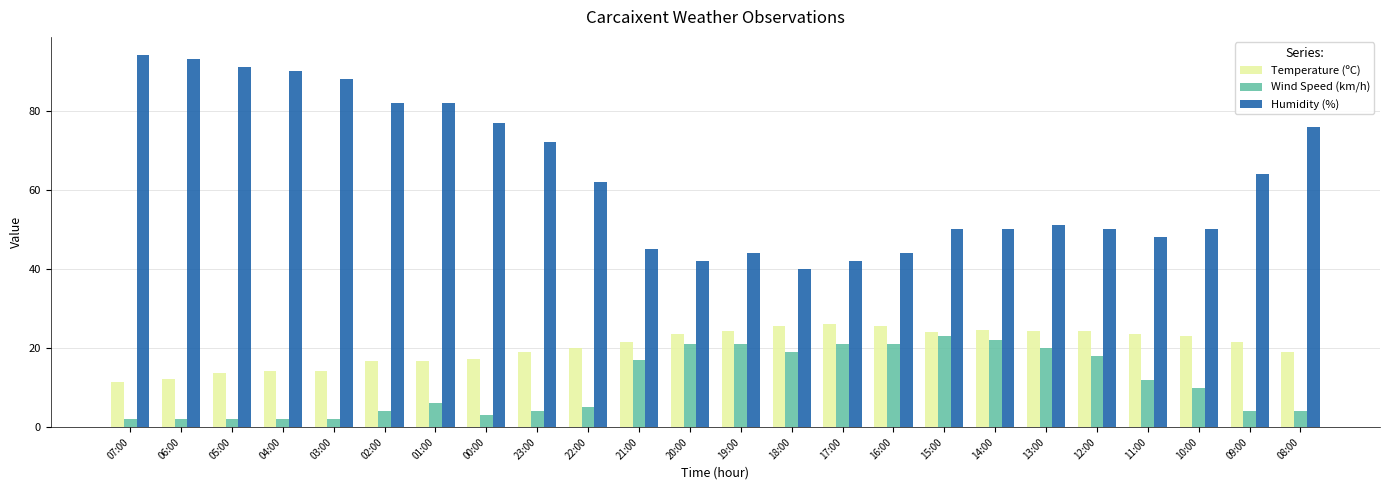

What is the maximum value shown in the chart?

94.0